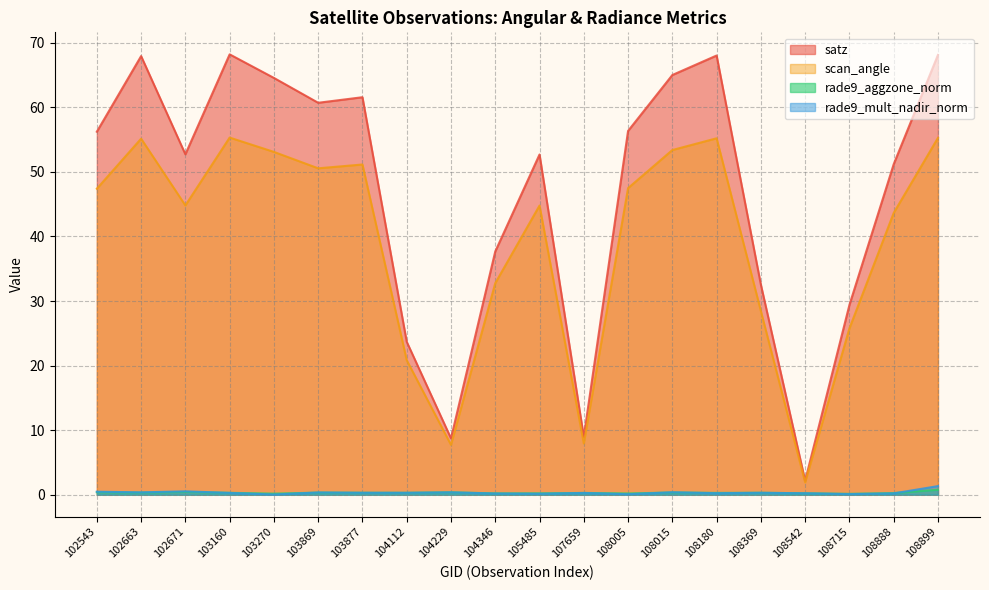

The value of scan_angle at 104346 is 32.8. True or false?

True